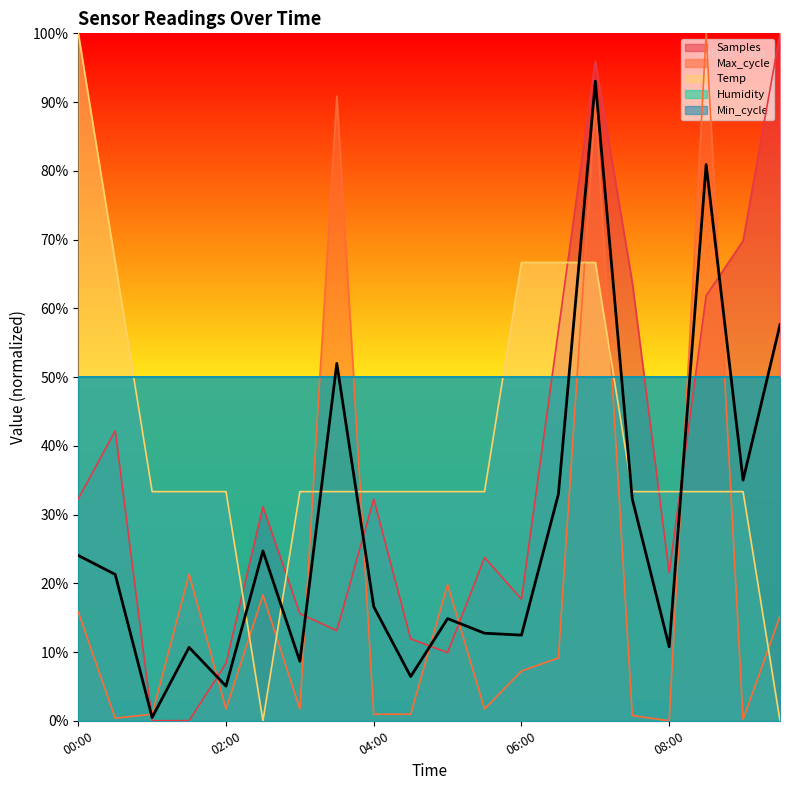

True or false: Samples and Temp intersect in this chart.

True